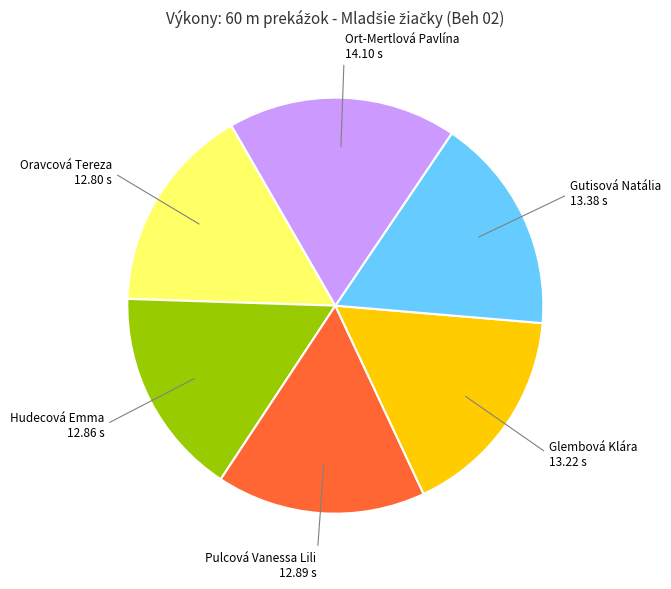

Is there any slice that represents more than half of the pie?

No